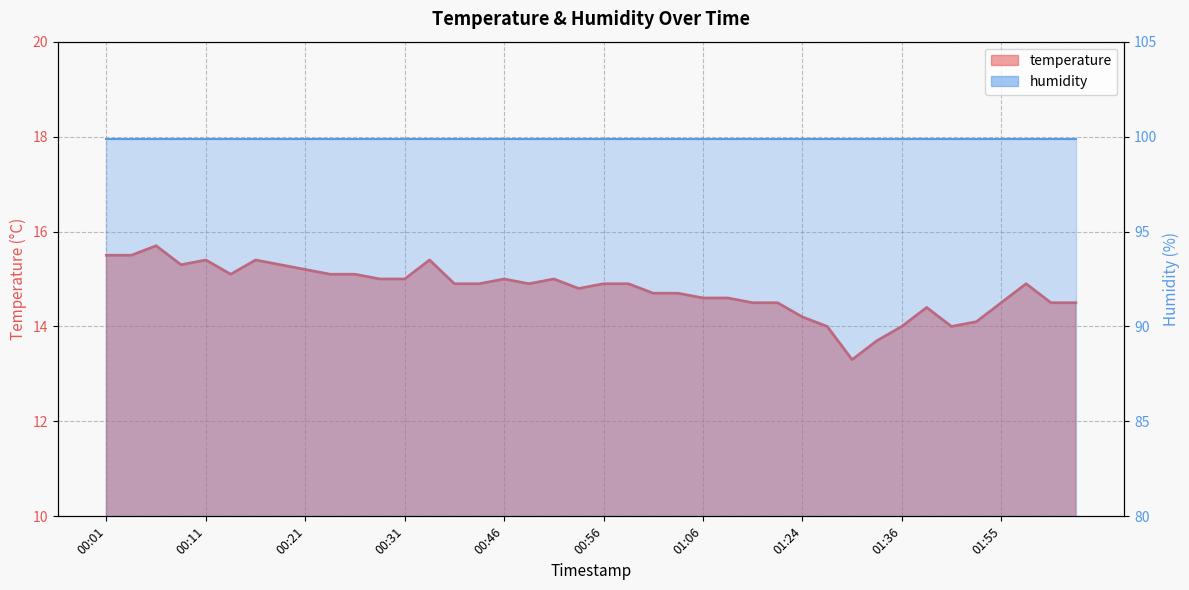

Which has a higher value, 01:01 or 01:57?

01:57